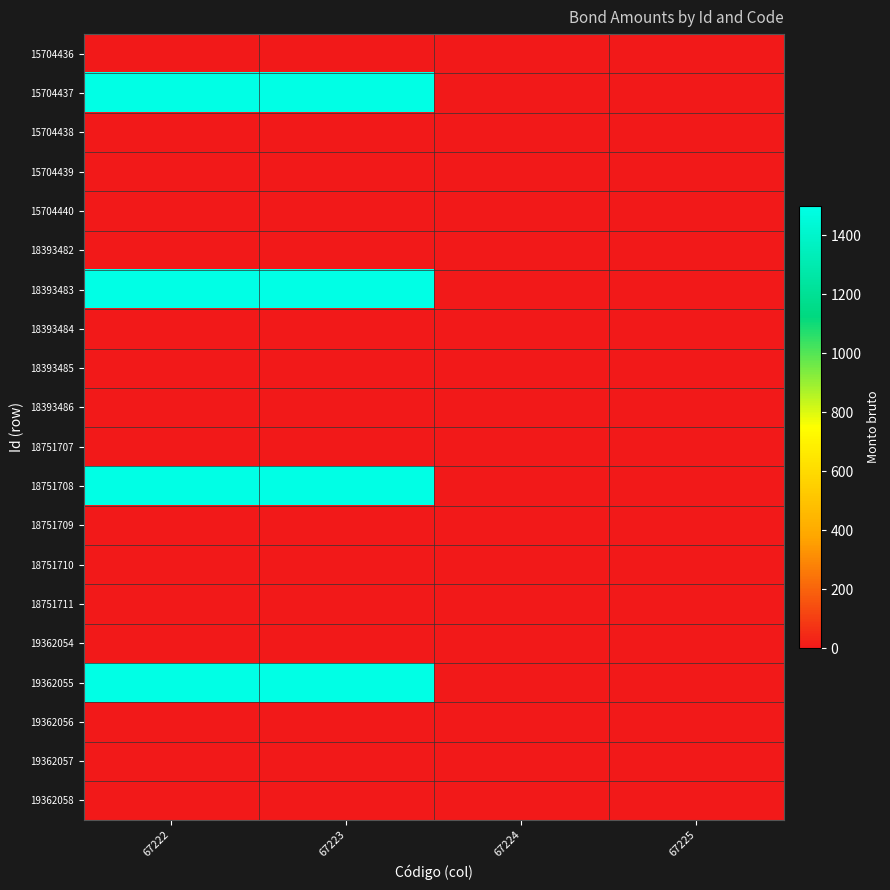

Reading left to right, extract all data points from this chart.

15704436: 67222=0	67223=0	67224=0	67225=0
15704437: 67222=1500	67223=1500	67224=0	67225=0
15704438: 67222=0	67223=0	67224=0	67225=0
15704439: 67222=0	67223=0	67224=0	67225=0
15704440: 67222=0	67223=0	67224=0	67225=0
18393482: 67222=0	67223=0	67224=0	67225=0
18393483: 67222=1500	67223=1500	67224=0	67225=0
18393484: 67222=0	67223=0	67224=0	67225=0
18393485: 67222=0	67223=0	67224=0	67225=0
18393486: 67222=0	67223=0	67224=0	67225=0
18751707: 67222=0	67223=0	67224=0	67225=0
18751708: 67222=1500	67223=1500	67224=0	67225=0
18751709: 67222=0	67223=0	67224=0	67225=0
18751710: 67222=0	67223=0	67224=0	67225=0
18751711: 67222=0	67223=0	67224=0	67225=0
19362054: 67222=0	67223=0	67224=0	67225=0
19362055: 67222=1500	67223=1500	67224=0	67225=0
19362056: 67222=0	67223=0	67224=0	67225=0
19362057: 67222=0	67223=0	67224=0	67225=0
19362058: 67222=0	67223=0	67224=0	67225=0